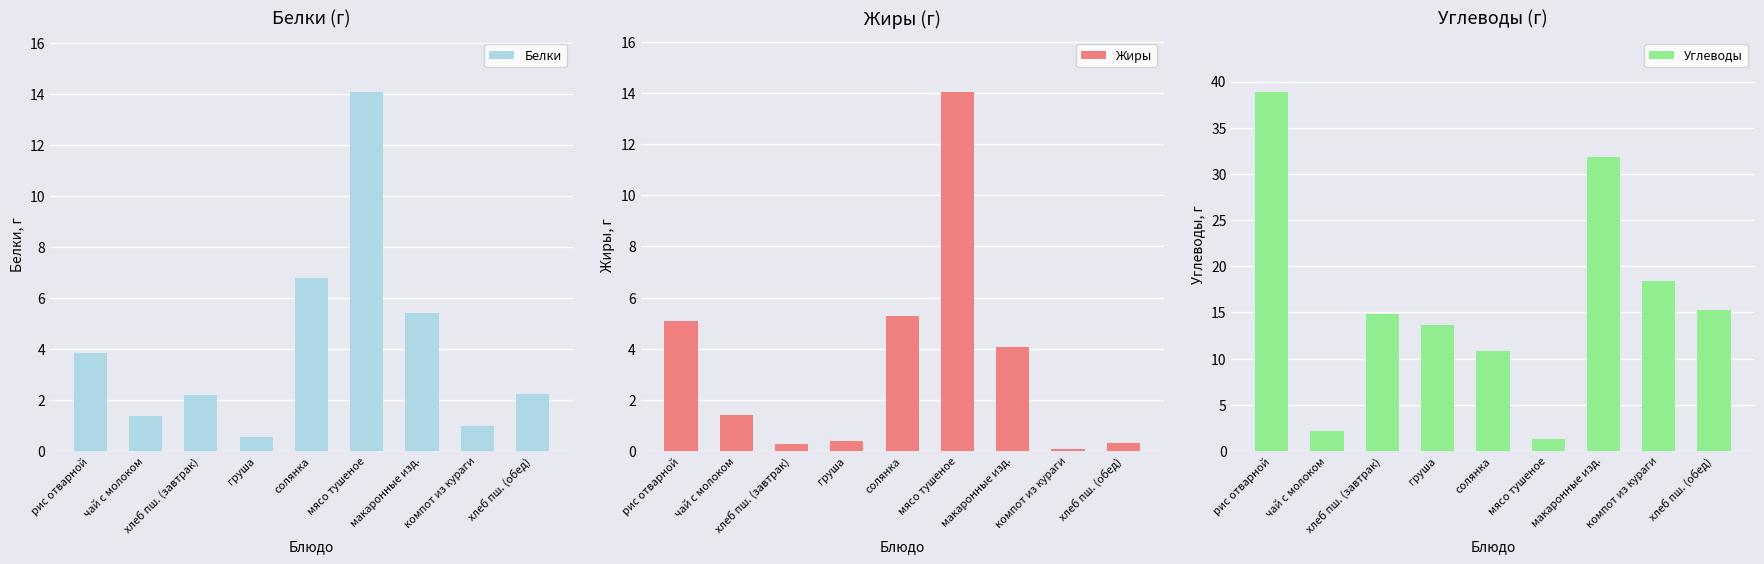

What is the approximate value of Жиры at хлеб пш. (завтрак)?

0.3